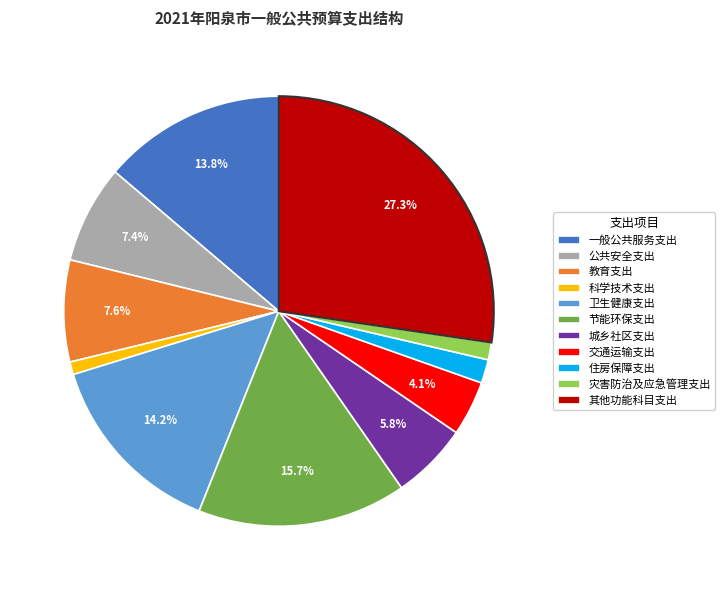

Which has a higher value, 节能环保支出 or 住房保障支出?

节能环保支出